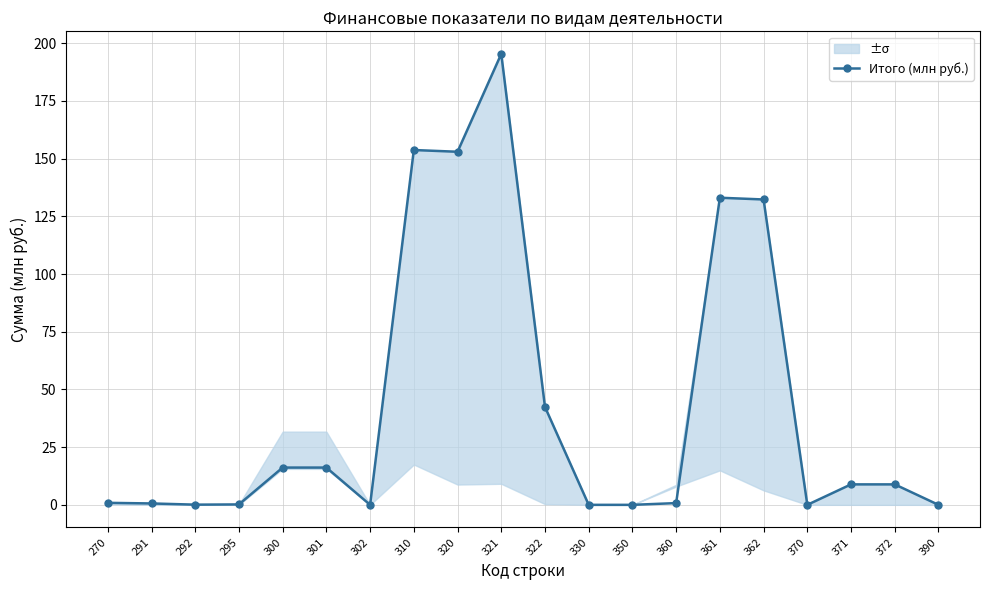

Which label corresponds to the largest value in the chart?

321